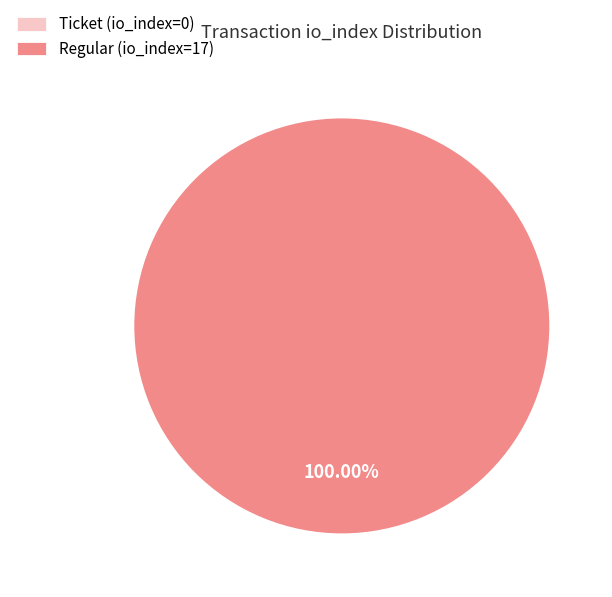

To the nearest percent, what portion does Regular (io_index=17) represent?

100%